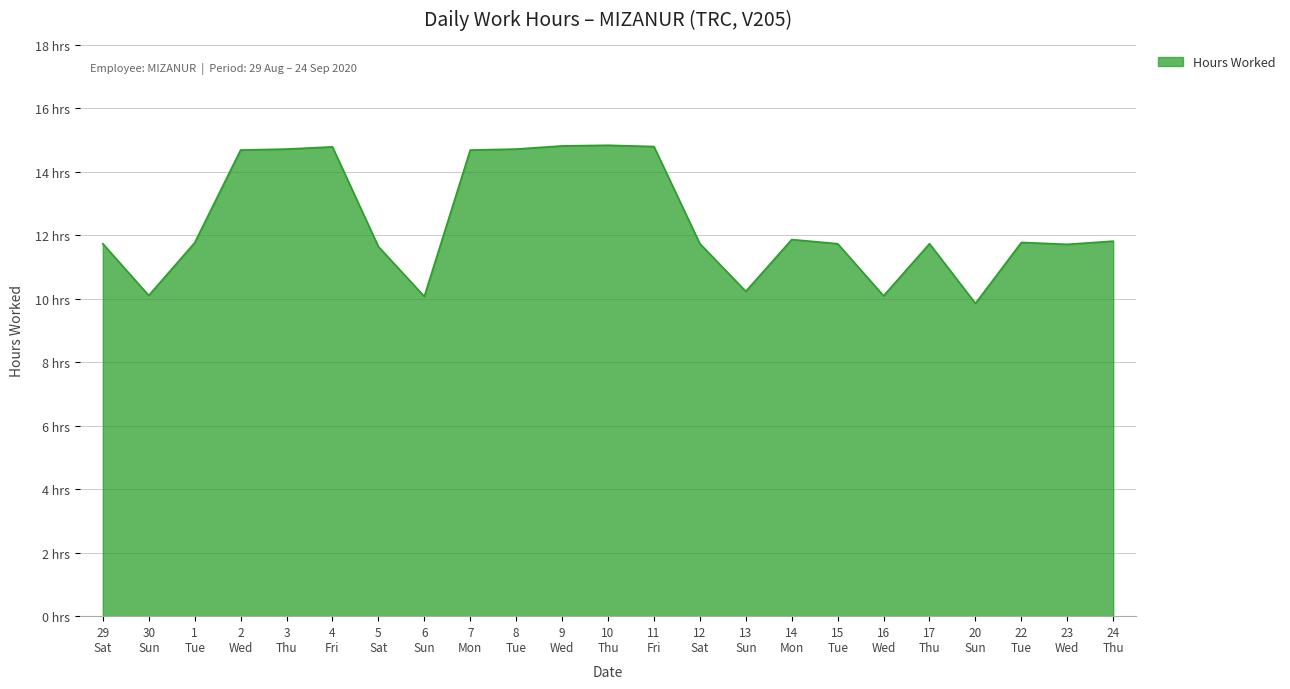

What is the difference between the second highest and second lowest values?

4.7